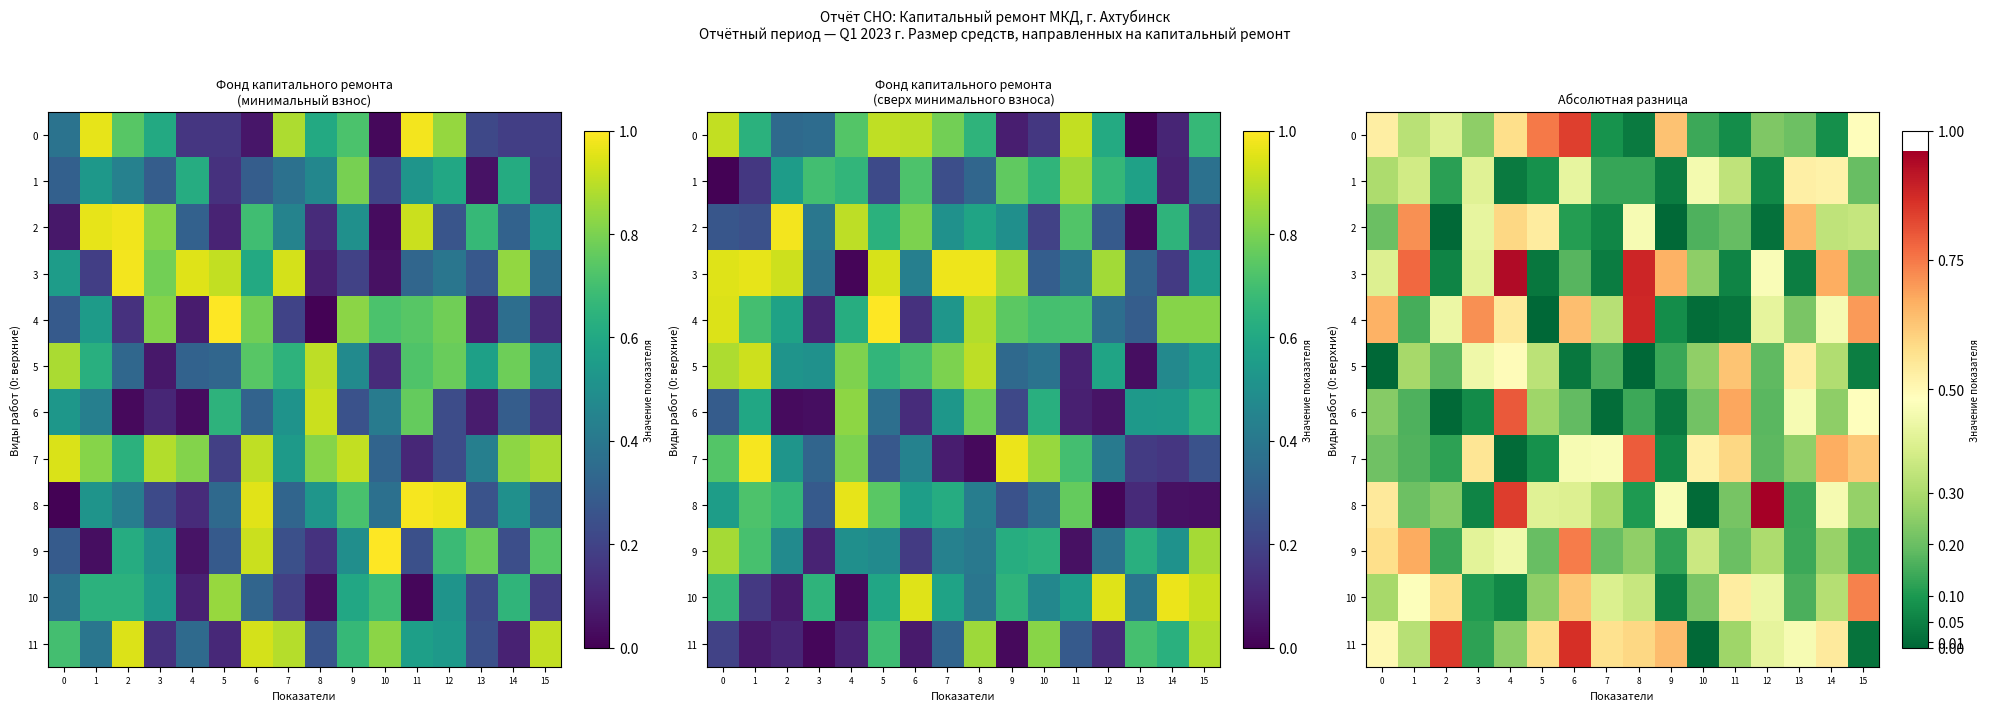

What is the difference between the maximum and second lowest values in the 4 series?

0.9